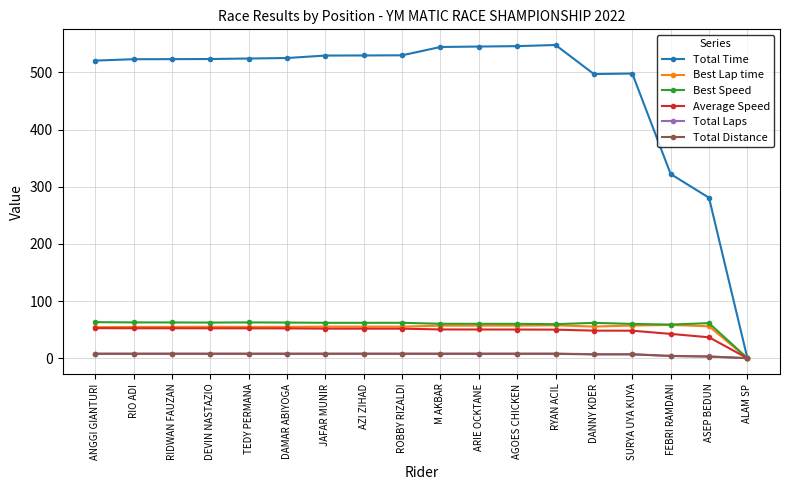

True or false: Best Speed has more than 2 interior local peaks.

True